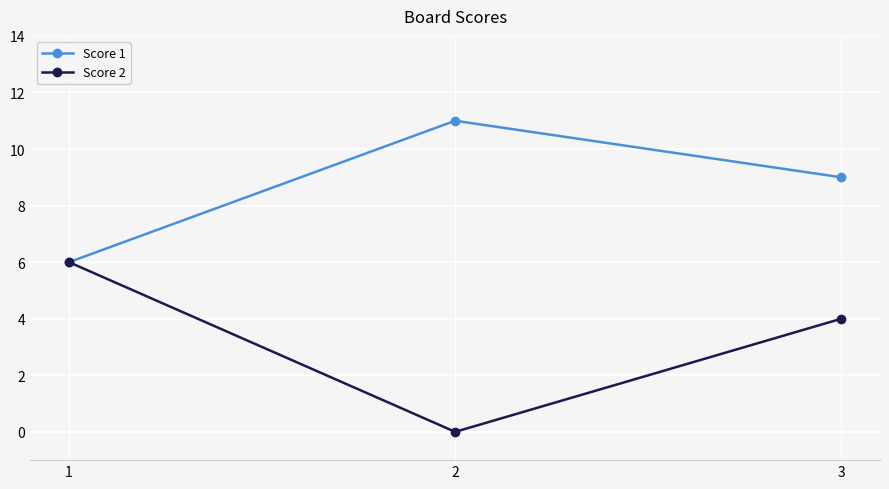

Which series has the largest total across all categories?

Score 1